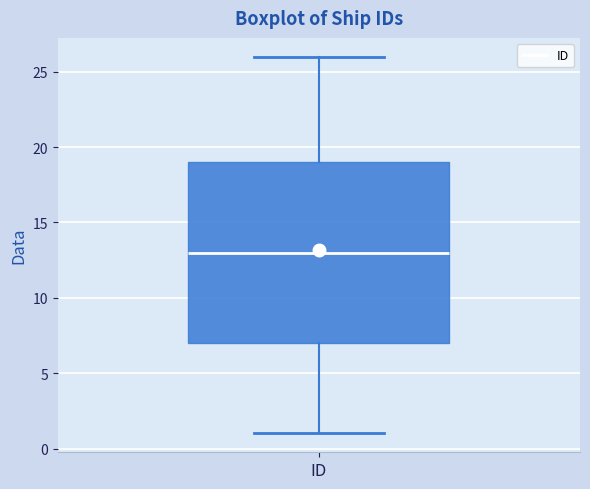

Read this box plot against the y-axis: the position of the median line, the range covered by the box, and the ends of both whiskers. The values are not printed on the chart, so give them approximately, as read against the axis.

median 13, box 7 to 19, whiskers 1 to 26